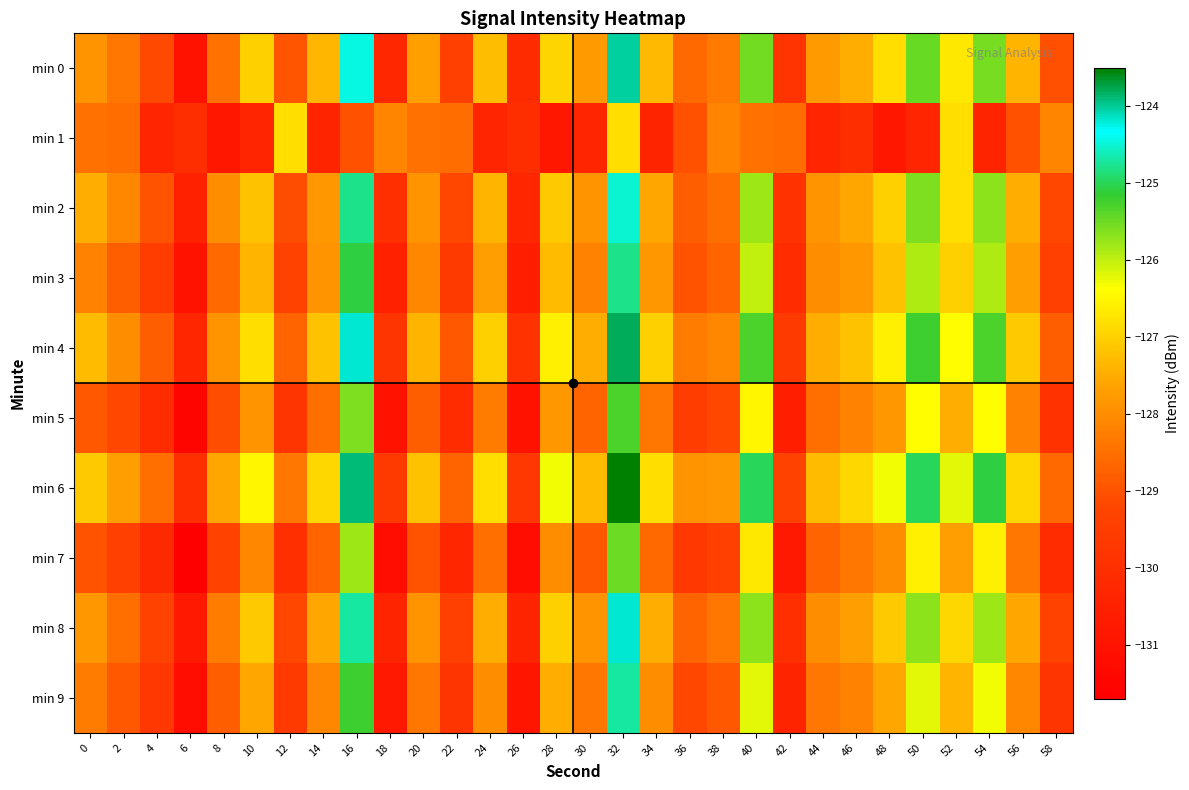

Count the number of data series in this chart.

10